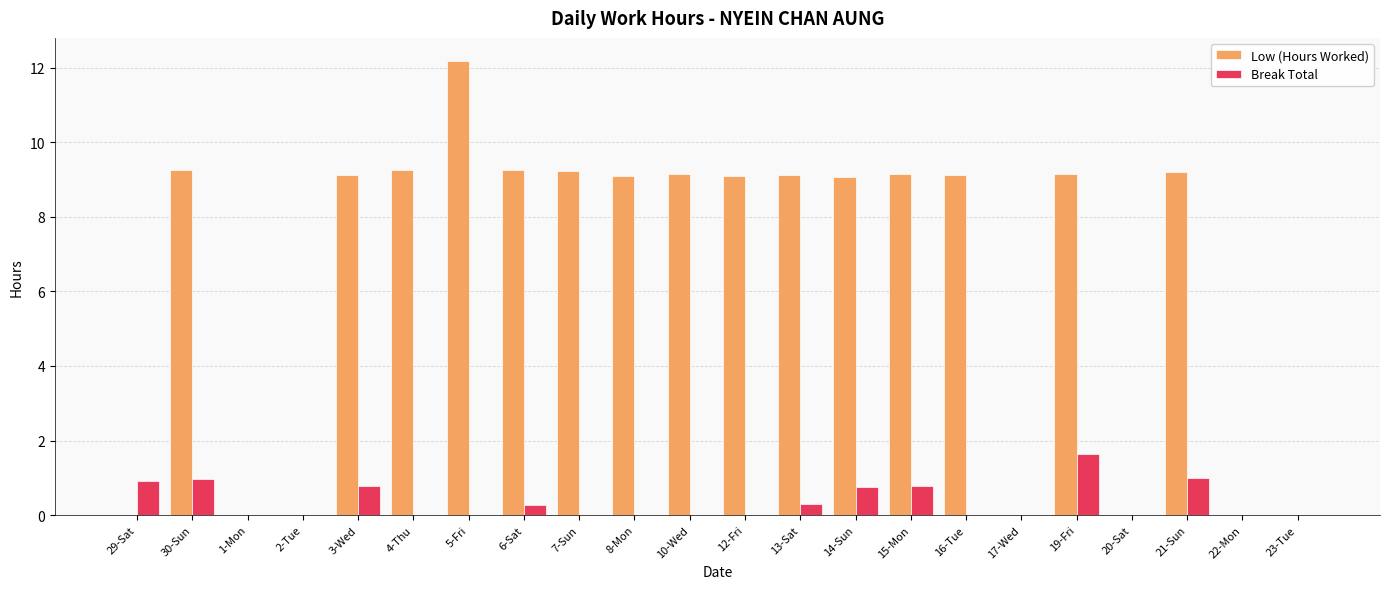

What is the maximum value for Break Total?

1.6